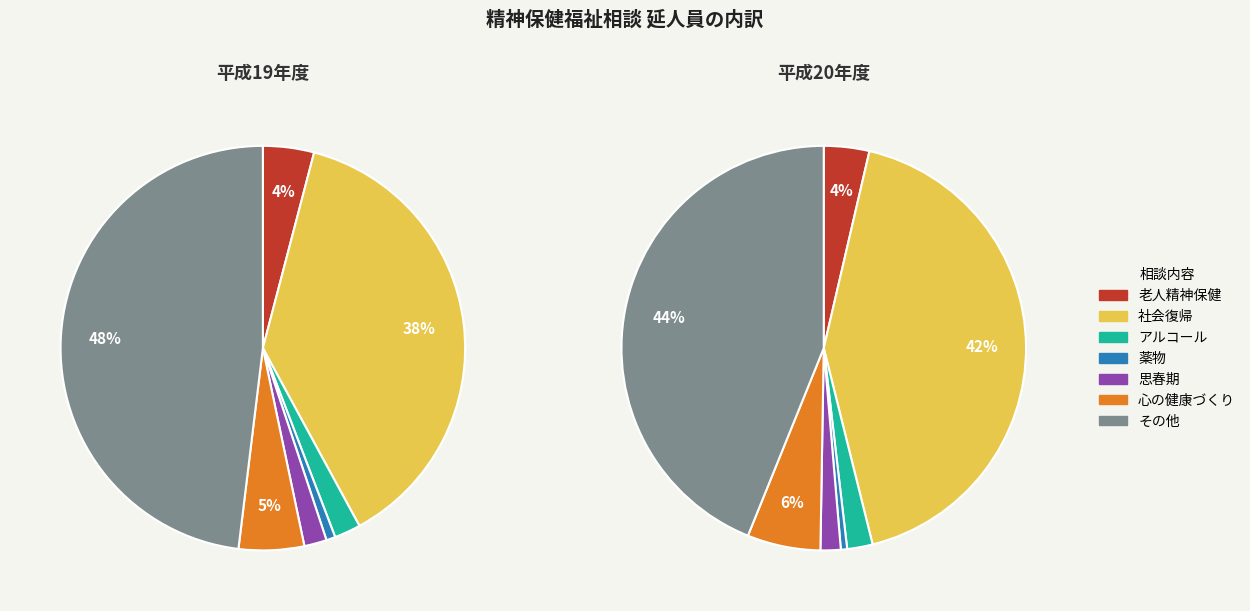

To the nearest percent, what is the combined percentage of アルコール and 思春期?

4%